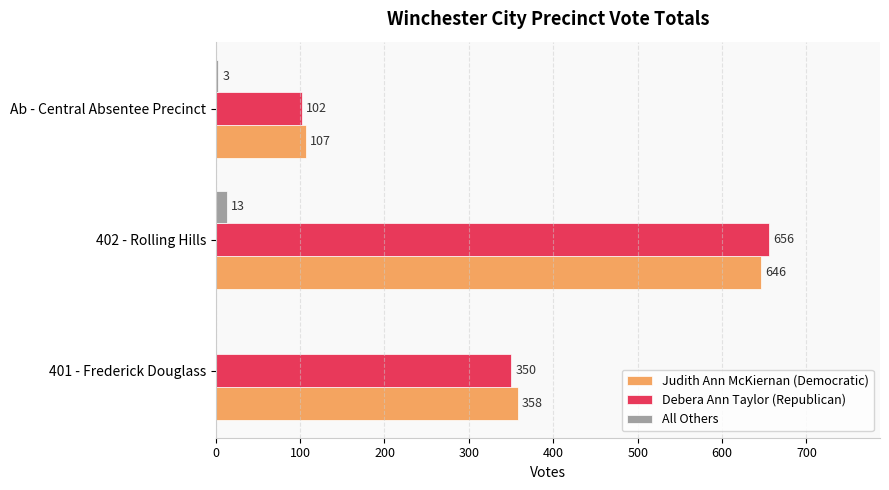

What value does the Judith Ann McKiernan (Democratic) series have at Ab - Central Absentee Precinct, to the nearest 10?

110